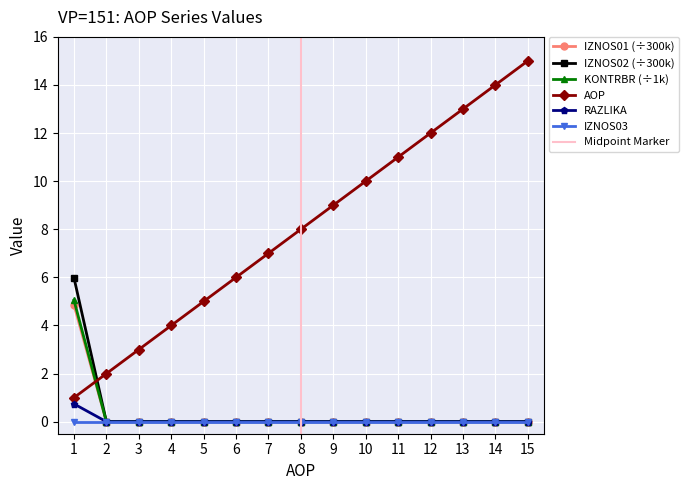

The value of KONTRBR at 11 is 2.9. True or false?

False